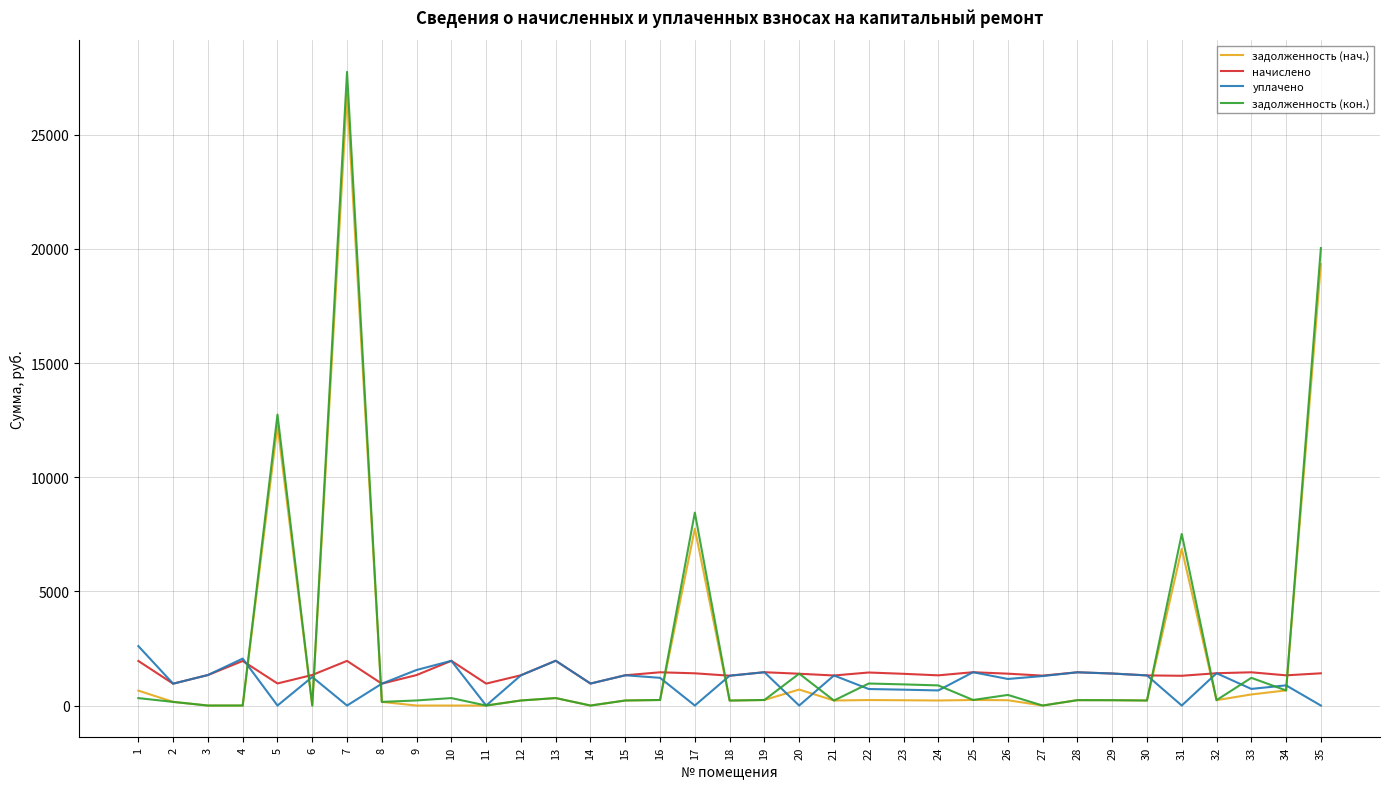

True or false: начислено has a value of 1319.7 at 30.

True